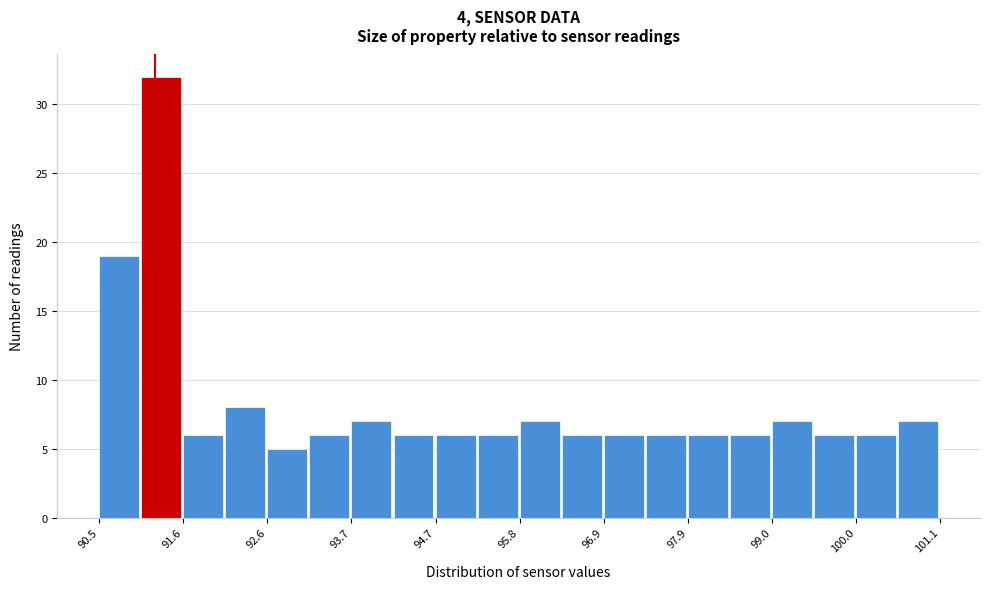

Around what value on the x-axis is the tallest bar? Give the approximate position of its centre, as read against the axis.

91.2